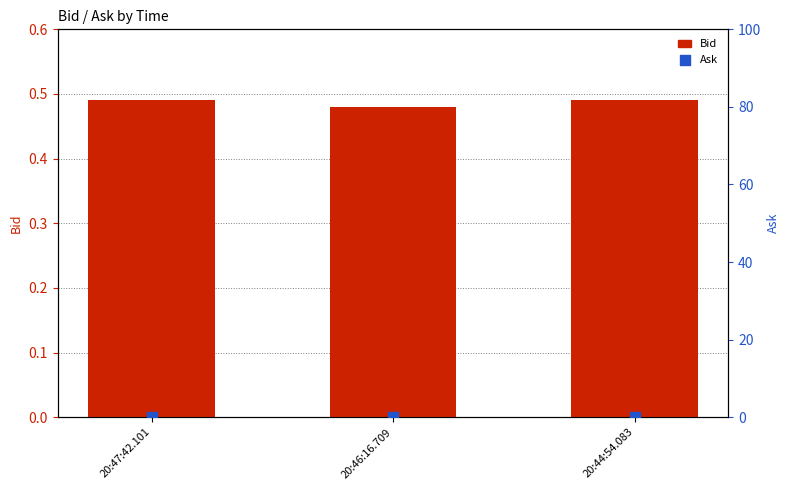

Is the value of Ask at 20:46:16.709 greater than the value of Bid at 20:46:16.709?

No